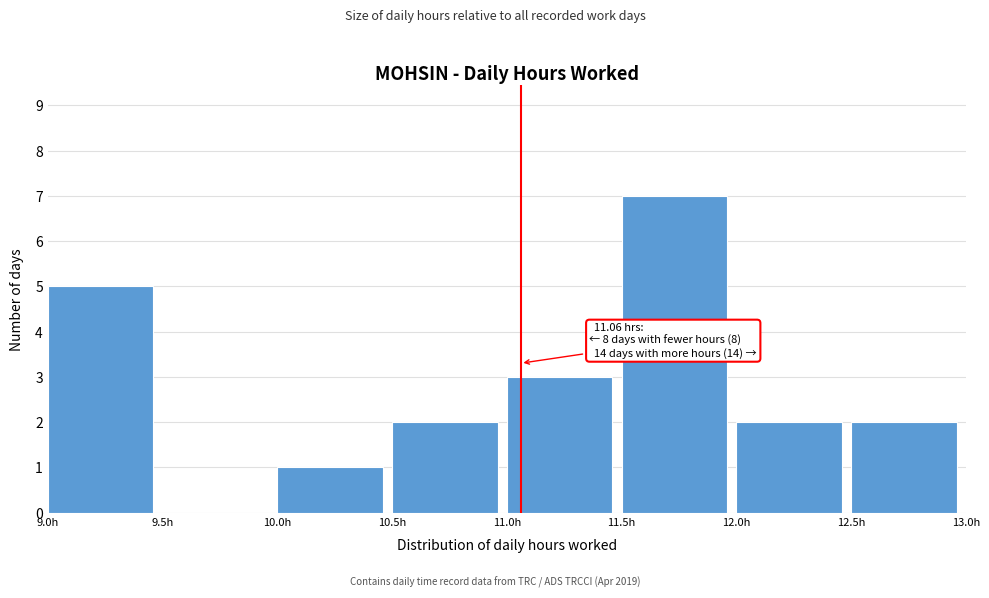

Which range on the x-axis has the tallest bar?

11.5 to 12.0